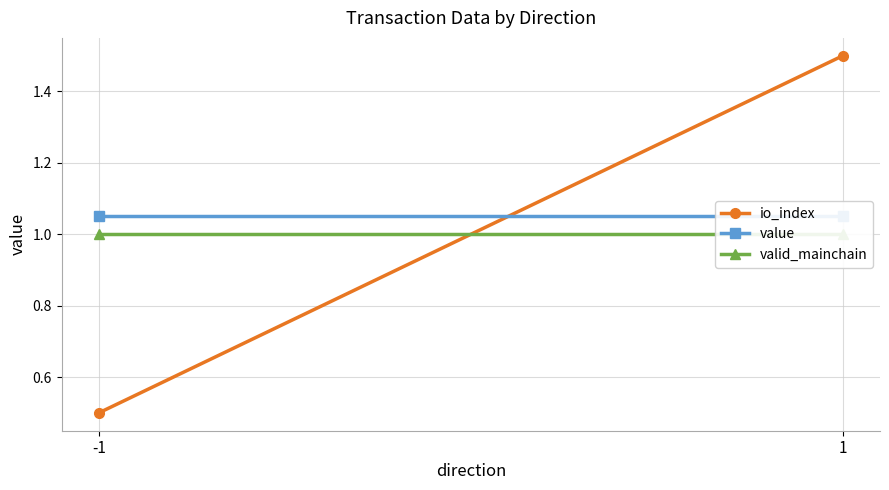

Reading left to right, extract all data points from this chart.

io_index: 0.5	1.5
value: 1.1	1.1
valid_mainchain: 1.0	1.0